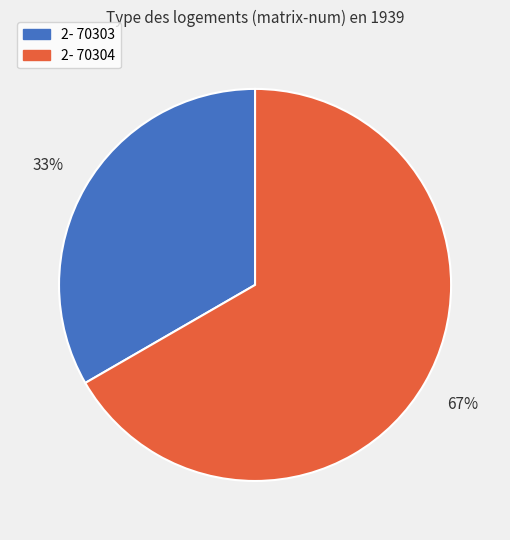

To the nearest percent, what is the average slice percentage?

50%